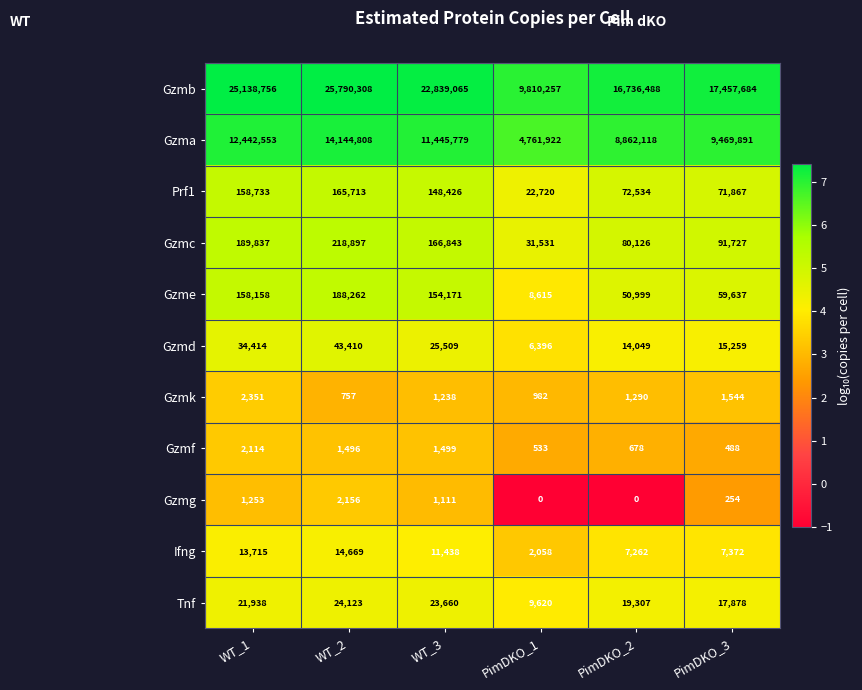

What is the difference between the highest and lowest values at WT_2?

25789551